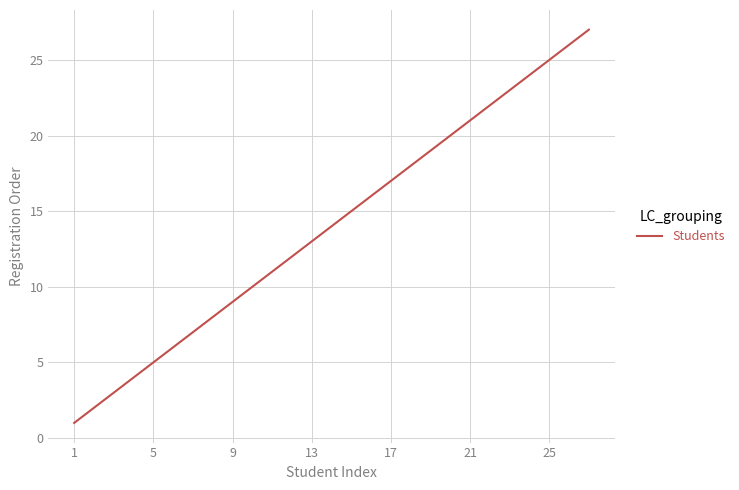

What is the difference between the maximum and minimum values?

26